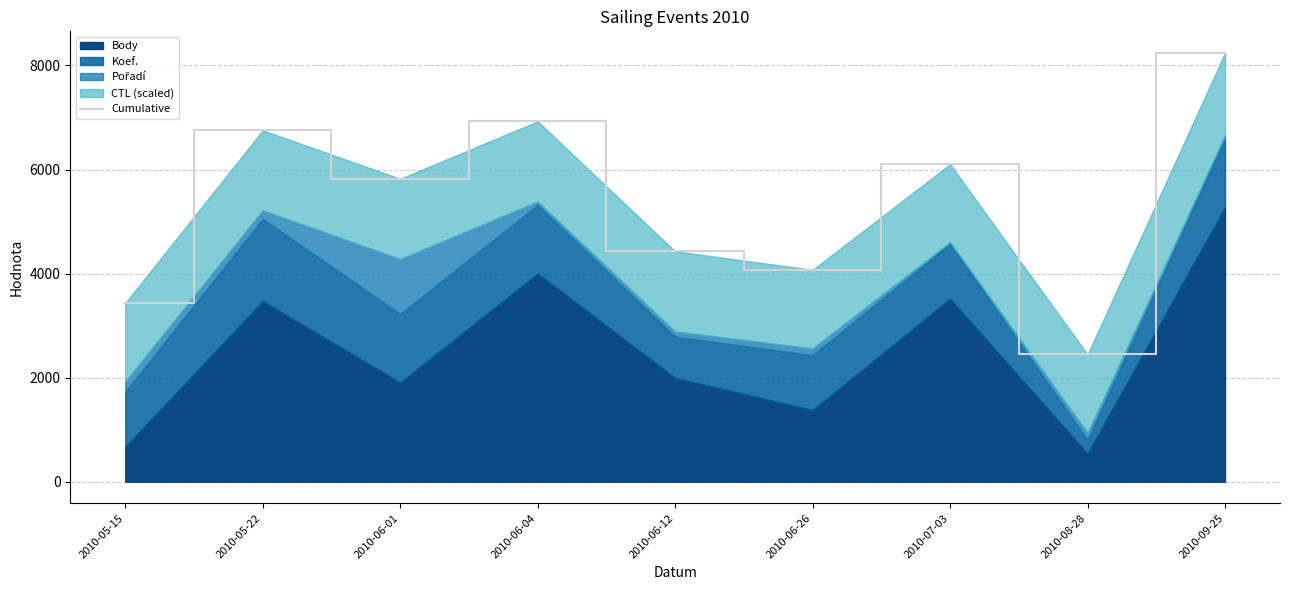

What value does the data have at 2010-05-15?

3435.1